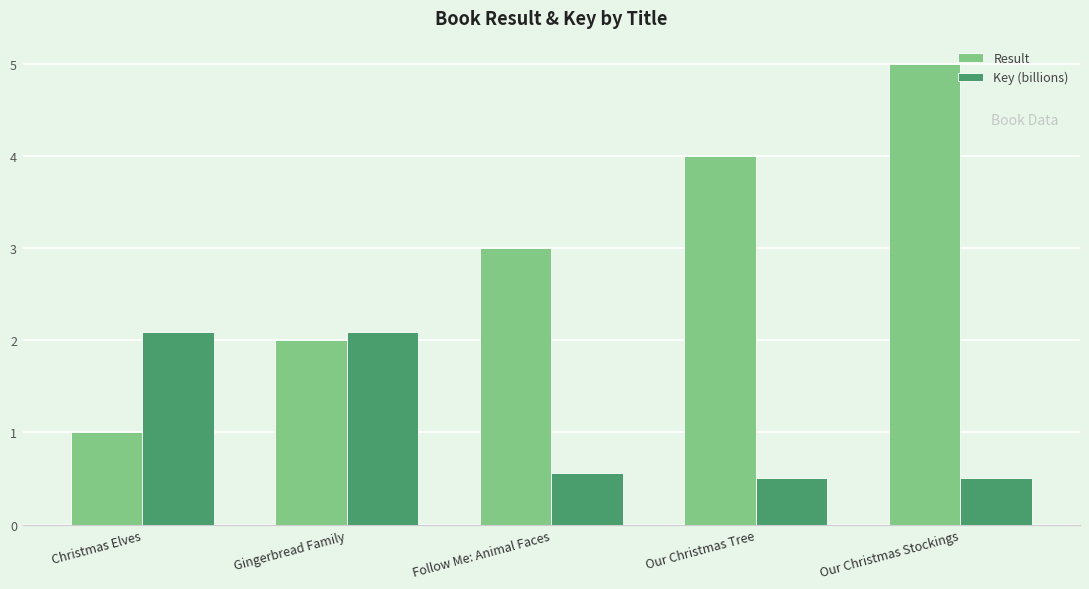

What is the value of the Result bar at the 1st from the left?

1.0